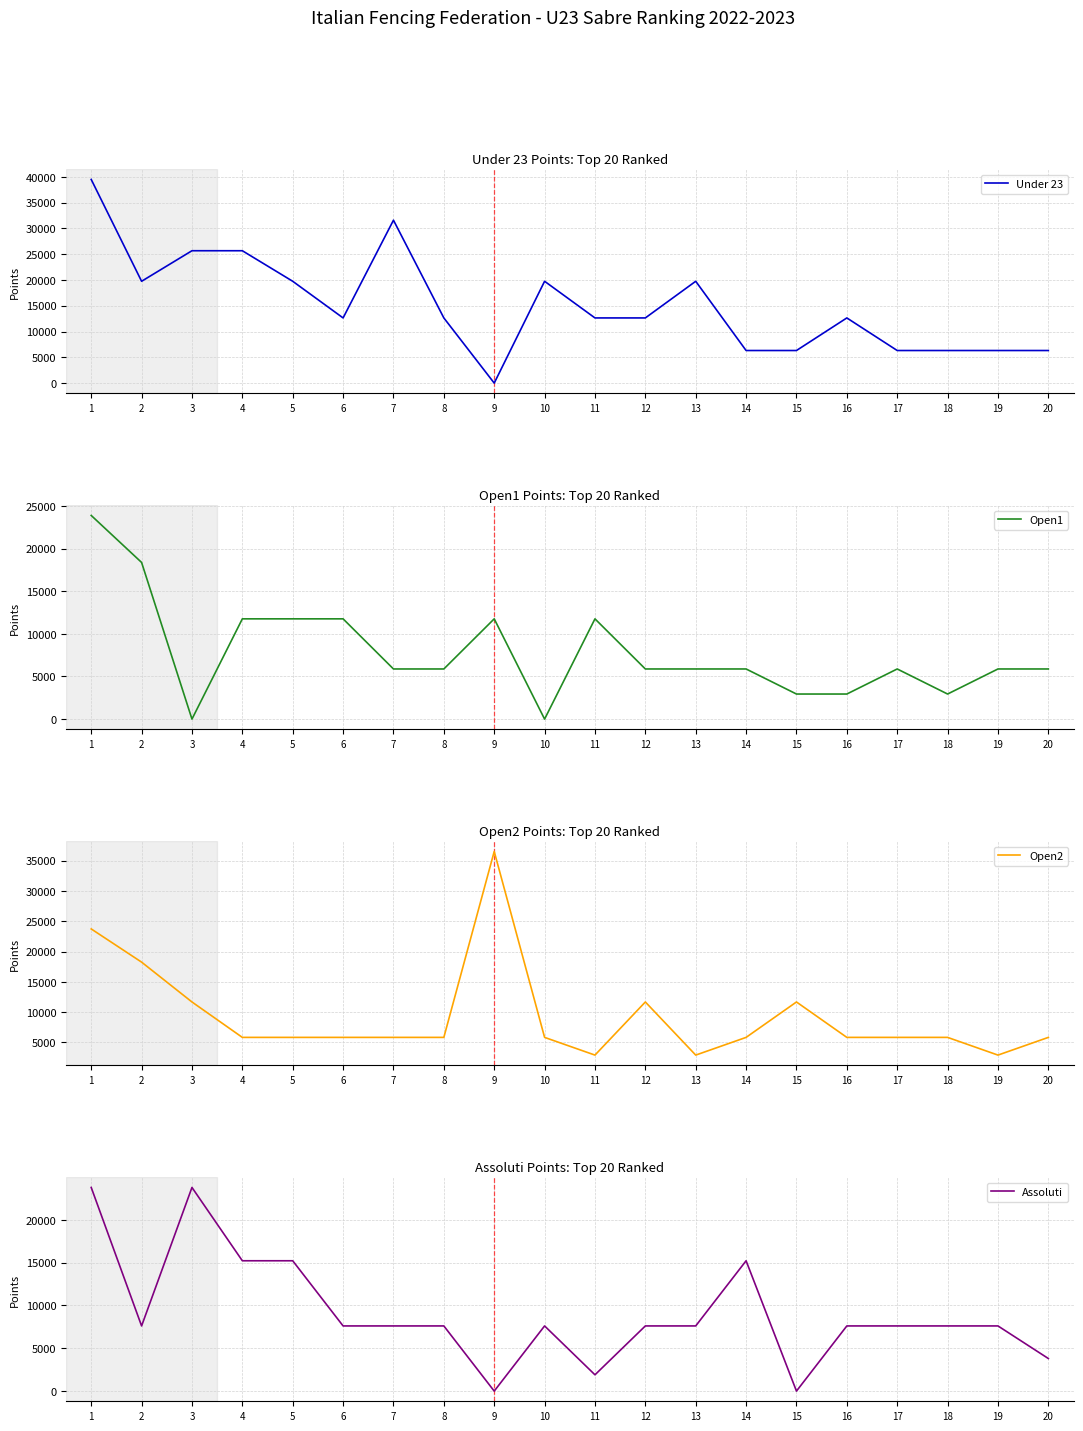

What is the average value of the Open2 series?

9330.9